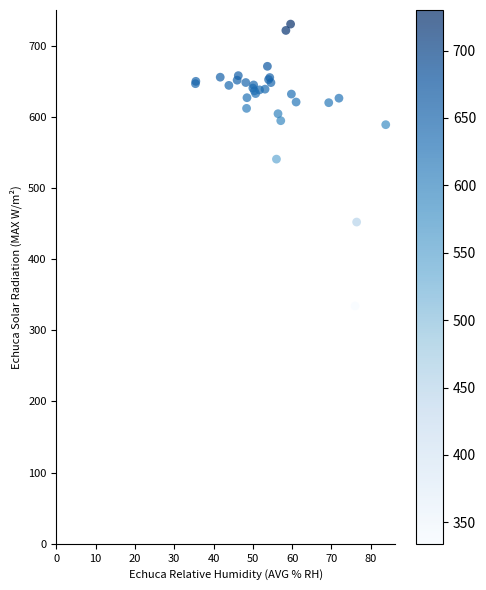

What Y value in the scatter plot is closest to 532?

540.4